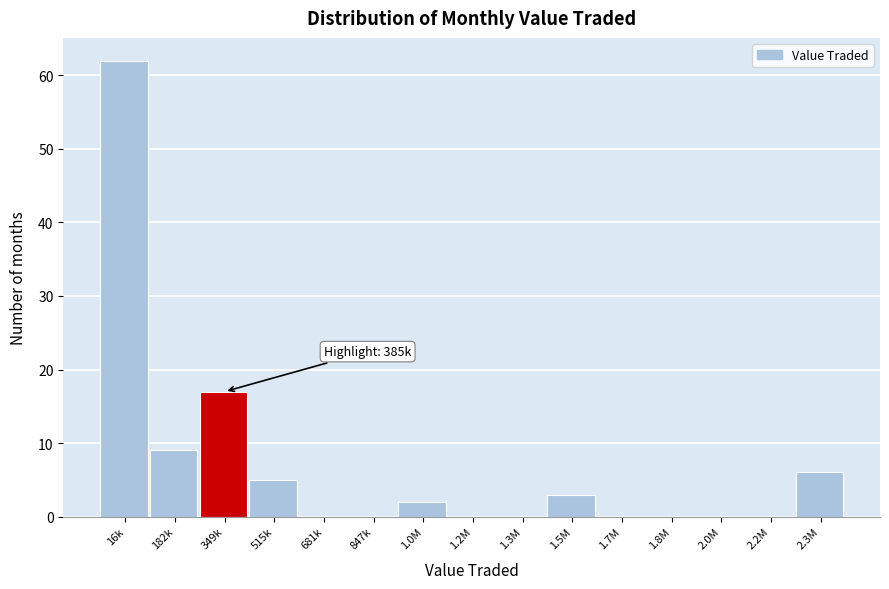

Reading left to right, list all the values displayed in this chart.

16k=62	182k=9	349k=17	515k=5	681k=0	847k=0	1.0M=2	1.2M=0	1.3M=0	1.5M=3	1.7M=0	1.8M=0	2.0M=0	2.2M=0	2.3M=6